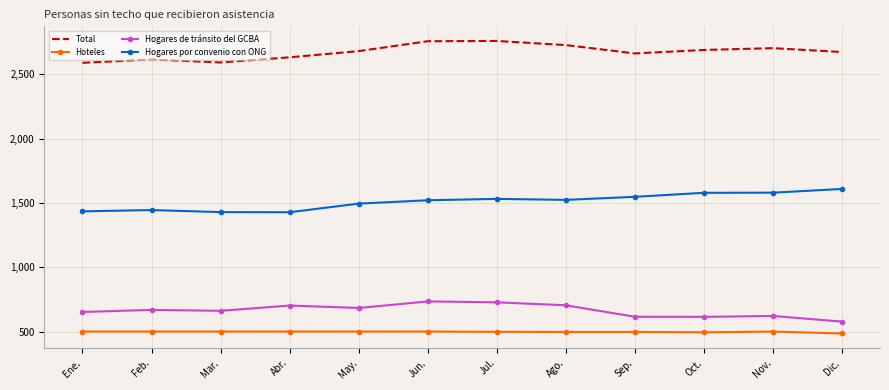

True or false: Total and Hogares de tránsito del GCBA intersect in this chart.

False